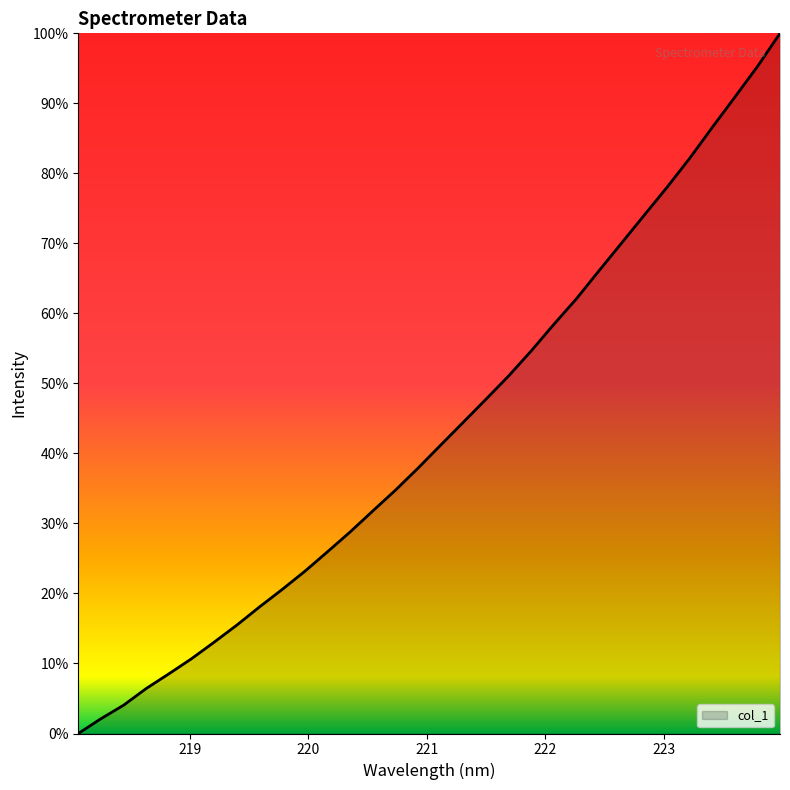

What is the sum of all values?

1384.0